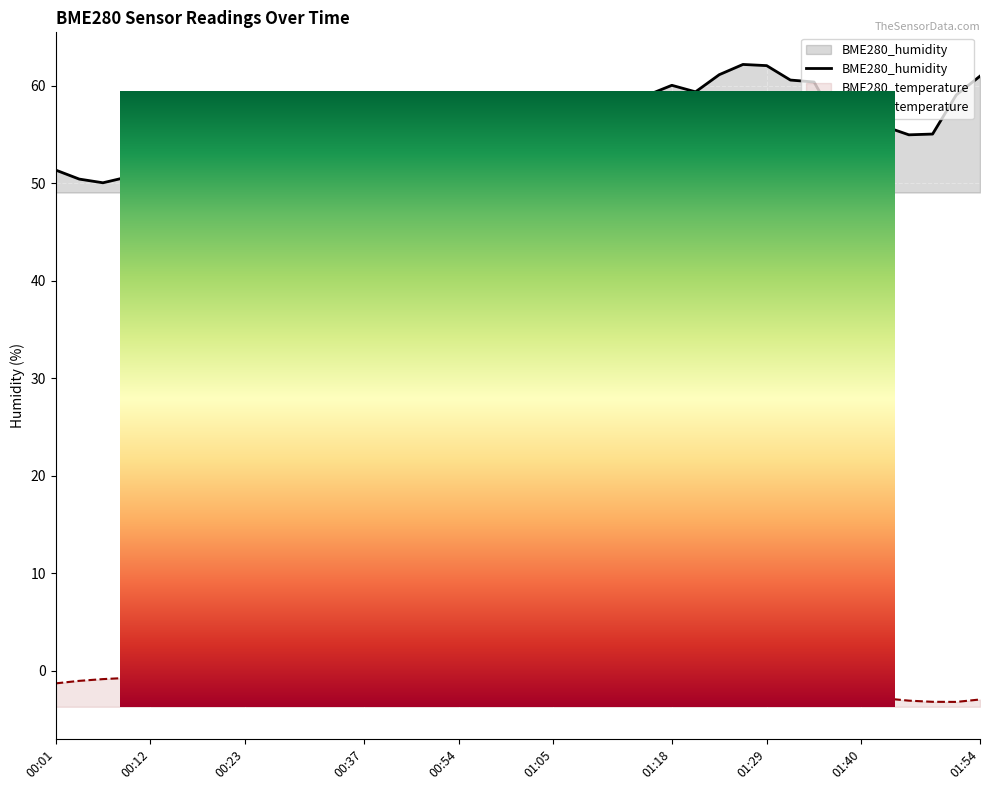

True or false: BME280_humidity has more than 2 points higher than both neighbors.

True